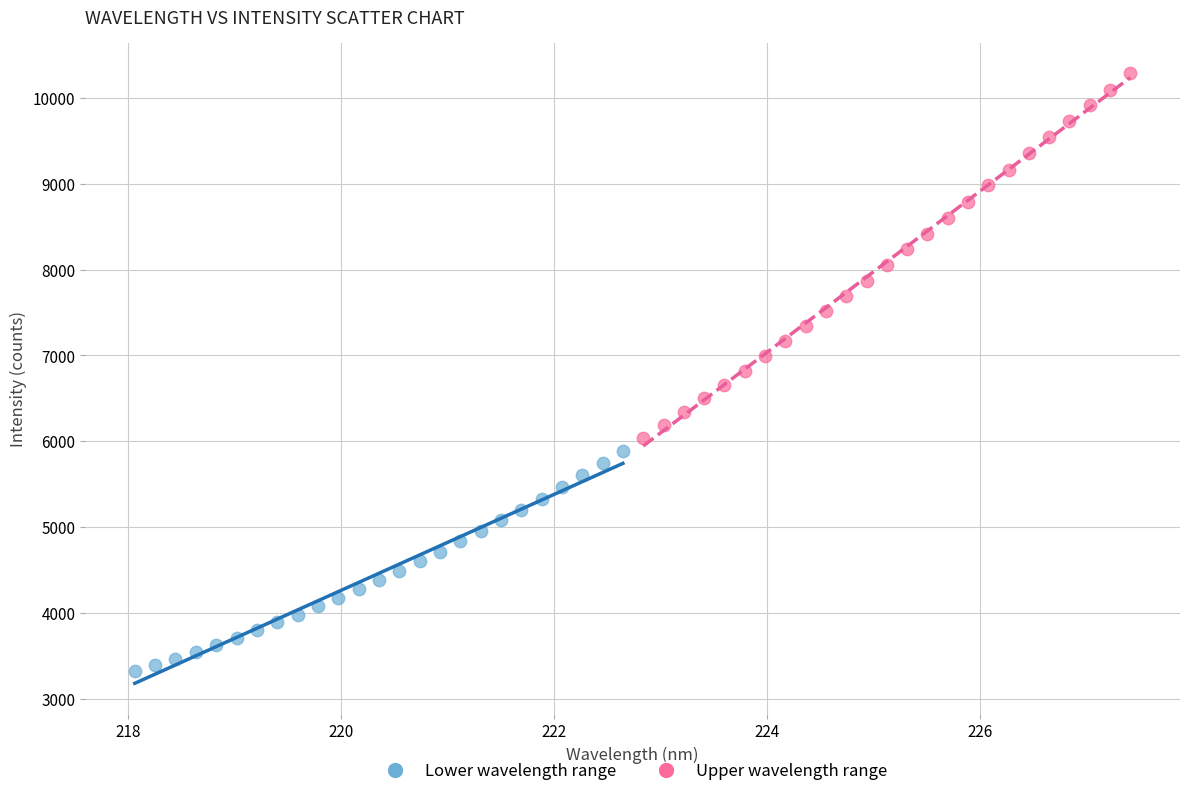

Which series has the largest Y range (max minus min)?

Upper wavelength range